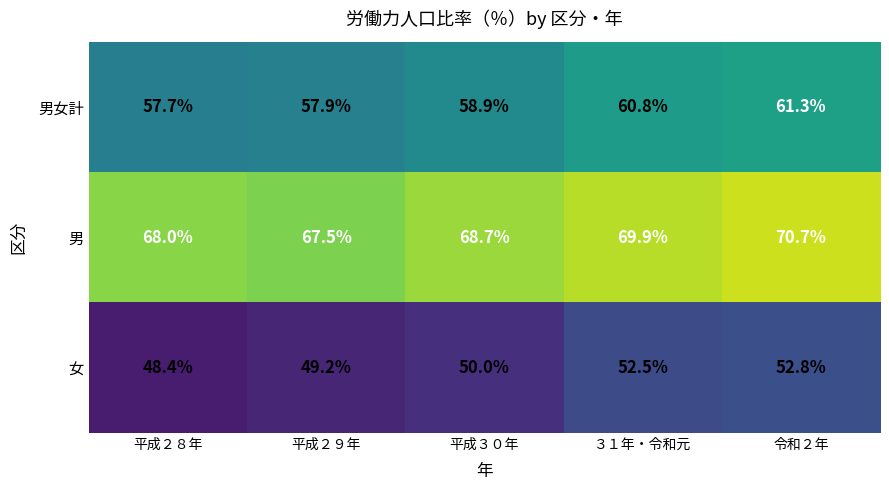

List the series in order of their overall mean, lowest first.

女, 男女計, 男